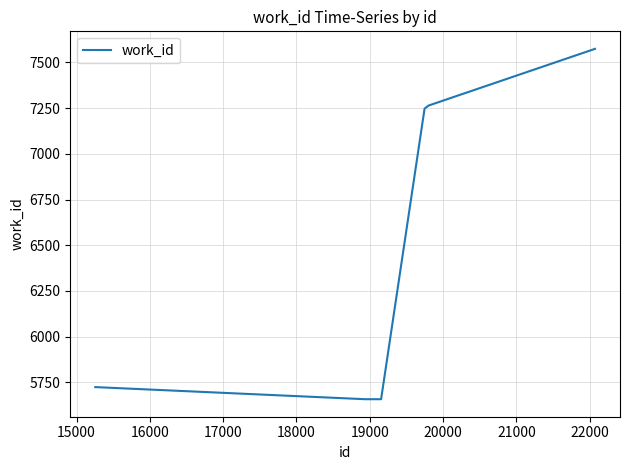

What is the greatest value displayed?

7574